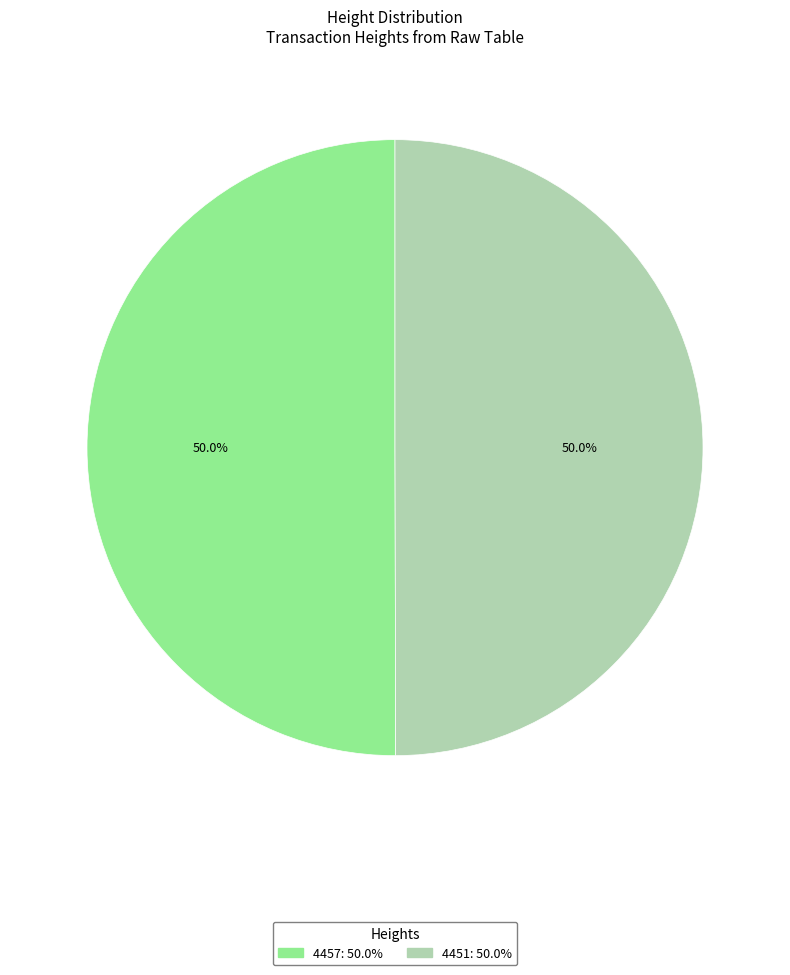

What percentage do 4457 and 4451 together represent?

100.0%